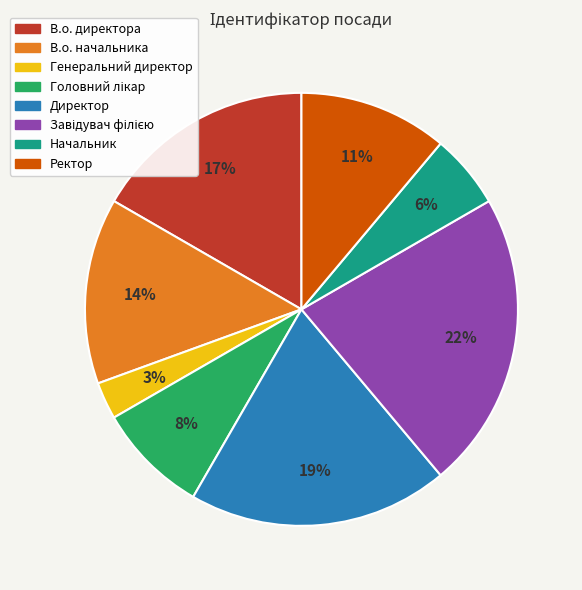

Is there a majority slice in this chart?

No